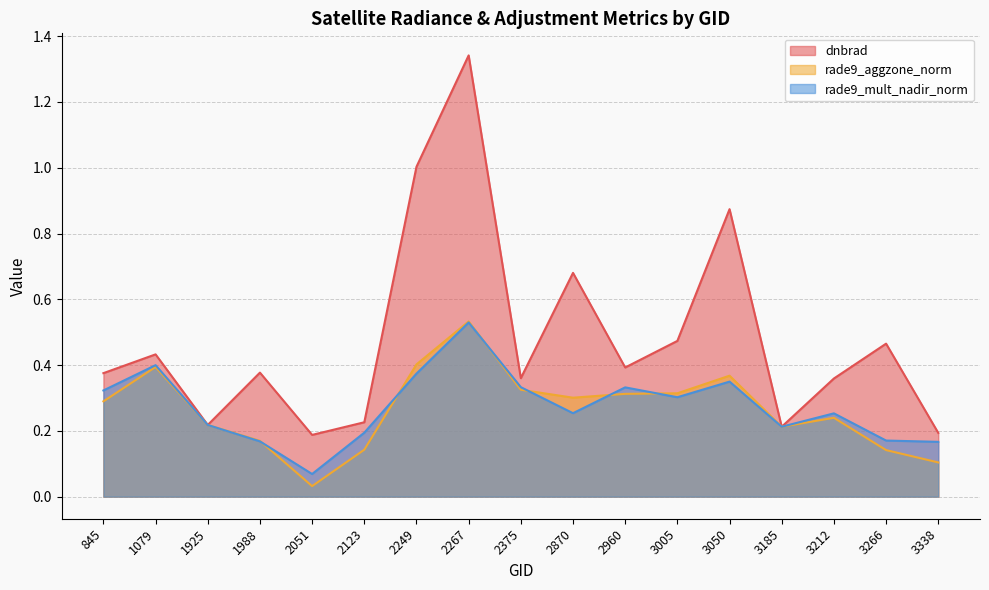

True or false: rade9_aggzone_norm and dnbrad cross at least once.

True